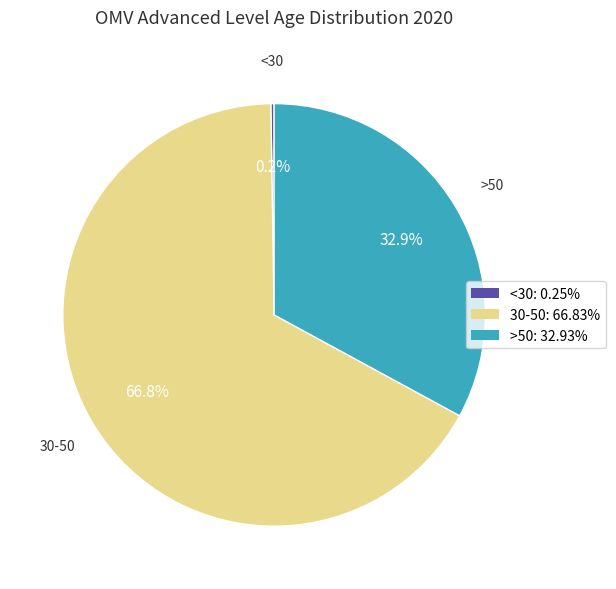

Is the sum of >50 and 30-50 greater than half?

Yes